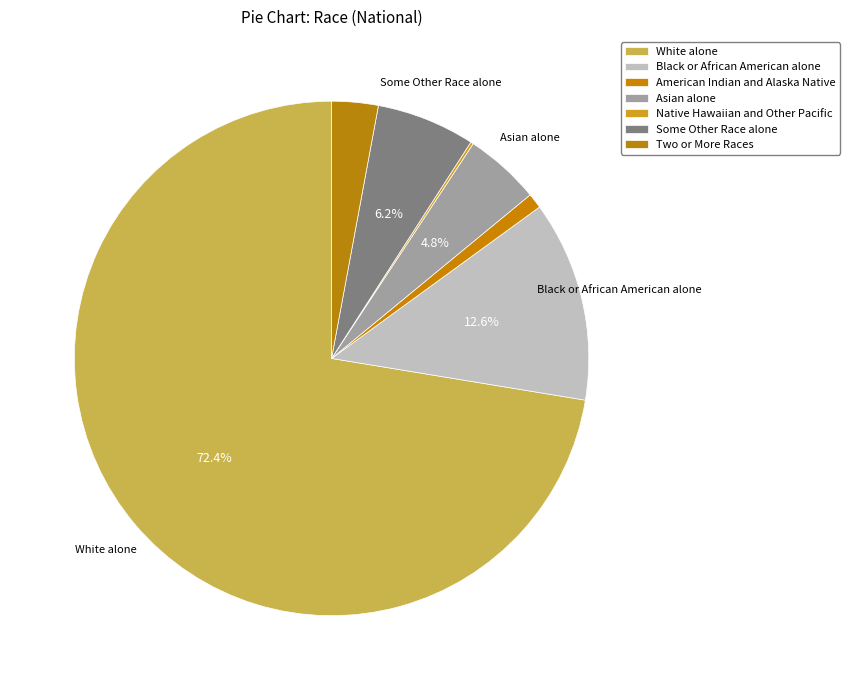

Rank the categories by value from lowest to highest.

Native Hawaiian and Other Pacific, American Indian and Alaska Native, Two or More Races, Asian alone, Some Other Race alone, Black or African American alone, White alone